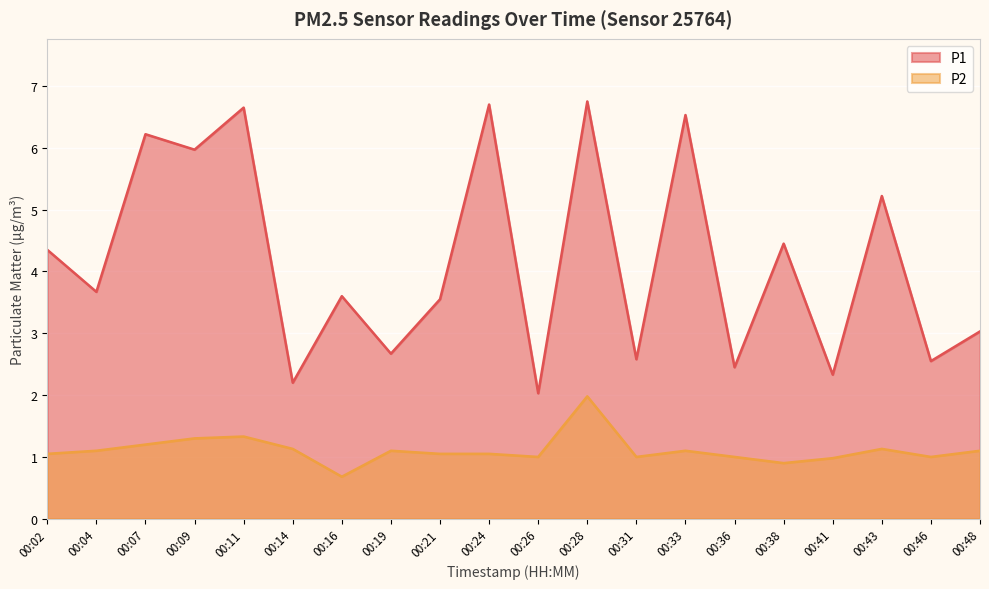

What is the difference between the P1 values at 00:16 and 00:33?

2.9